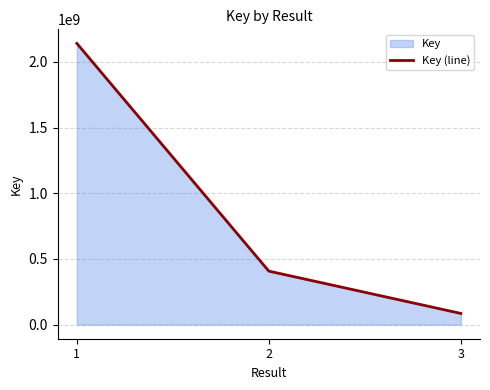

The chart shows a value of 85516680 at 3. True or false?

True